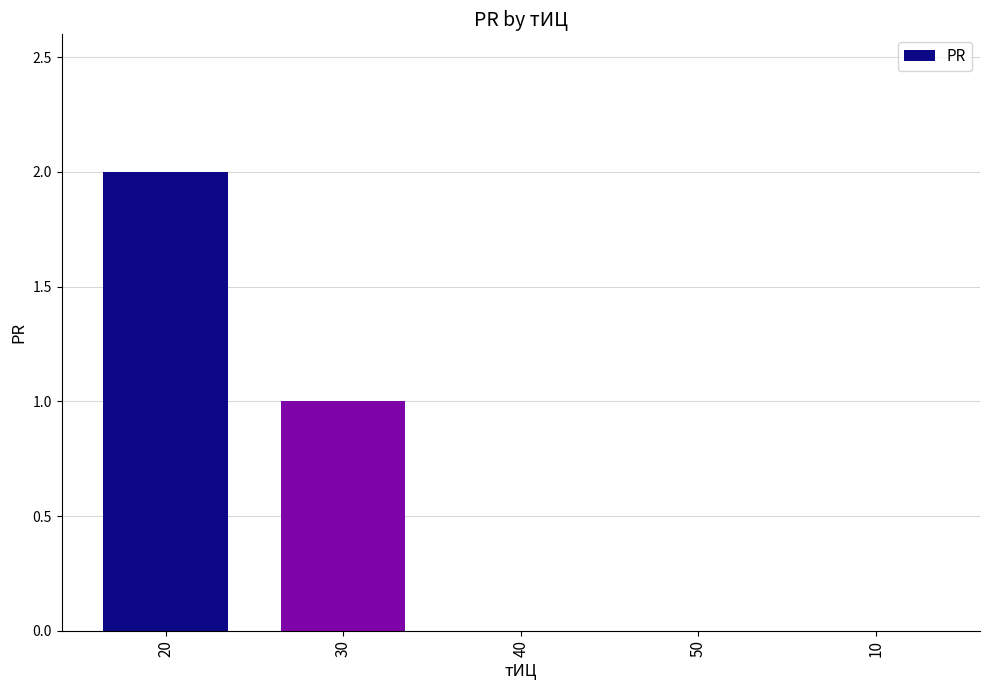

Which category has the highest value across all series?

20